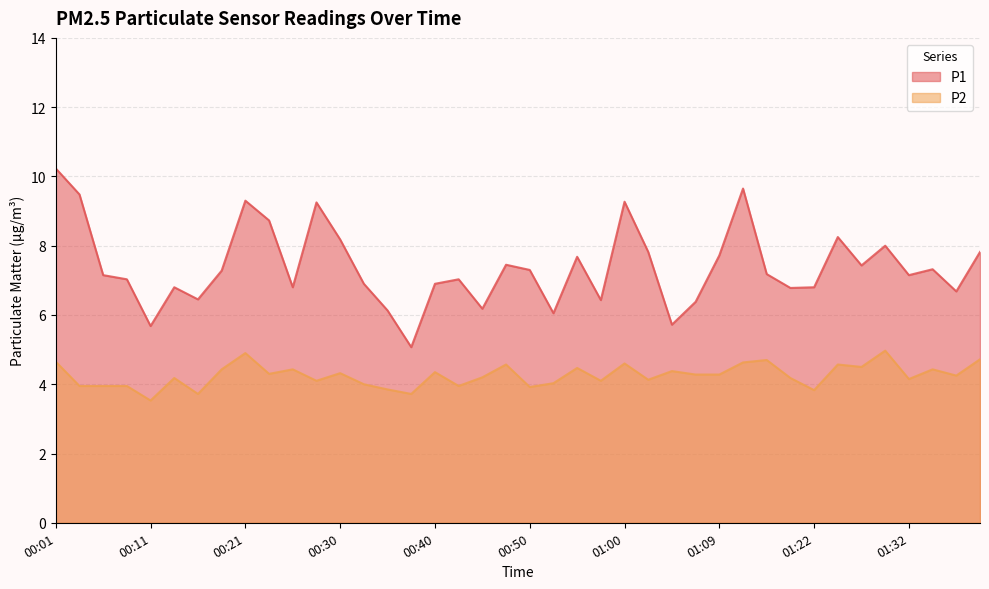

At how many categories does at least one series exceed 4?

40